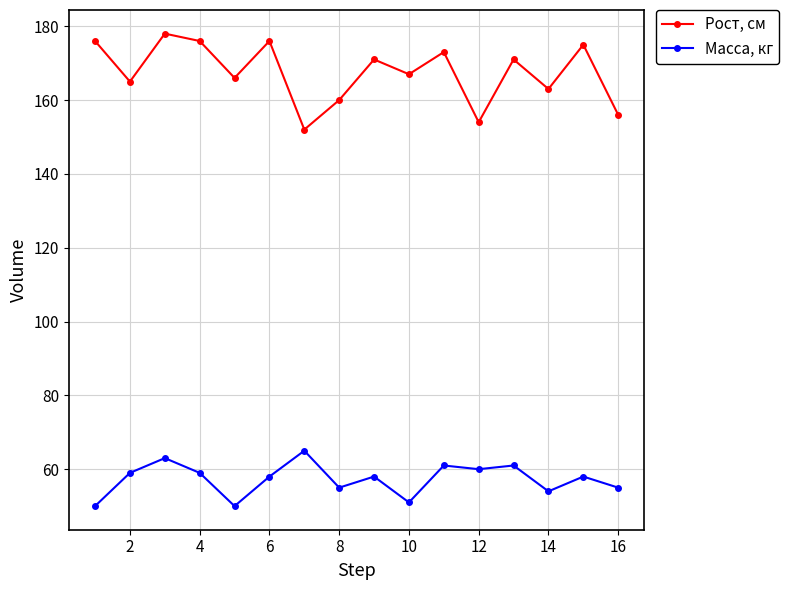

What is the maximum value for Масса, кг?

65